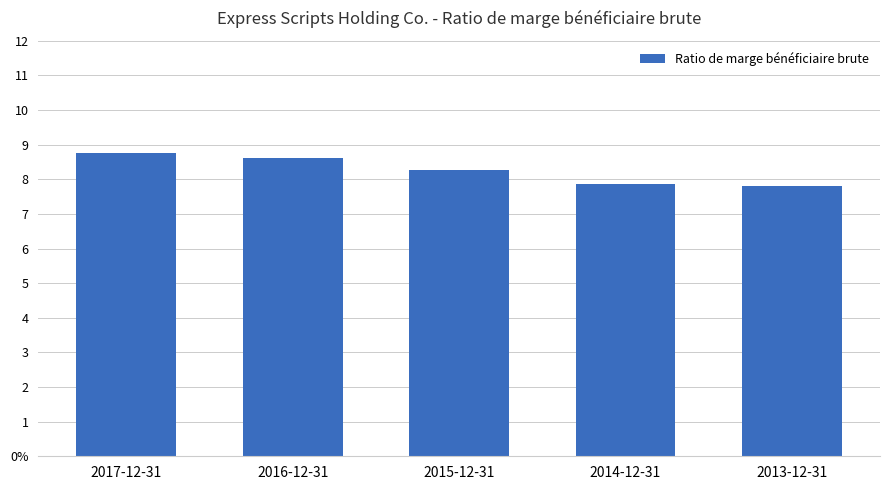

Does the chart contain stacked bars?

No